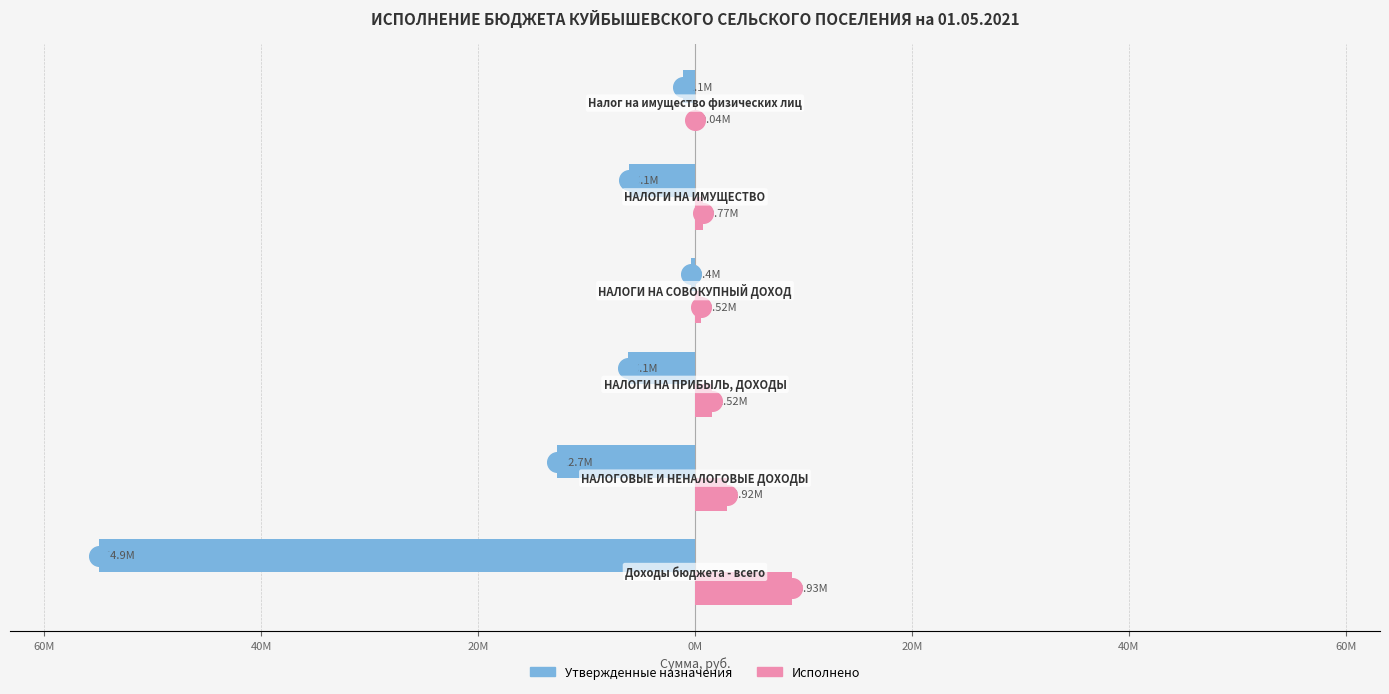

At how many categories does at least one series exceed -30278701?

6